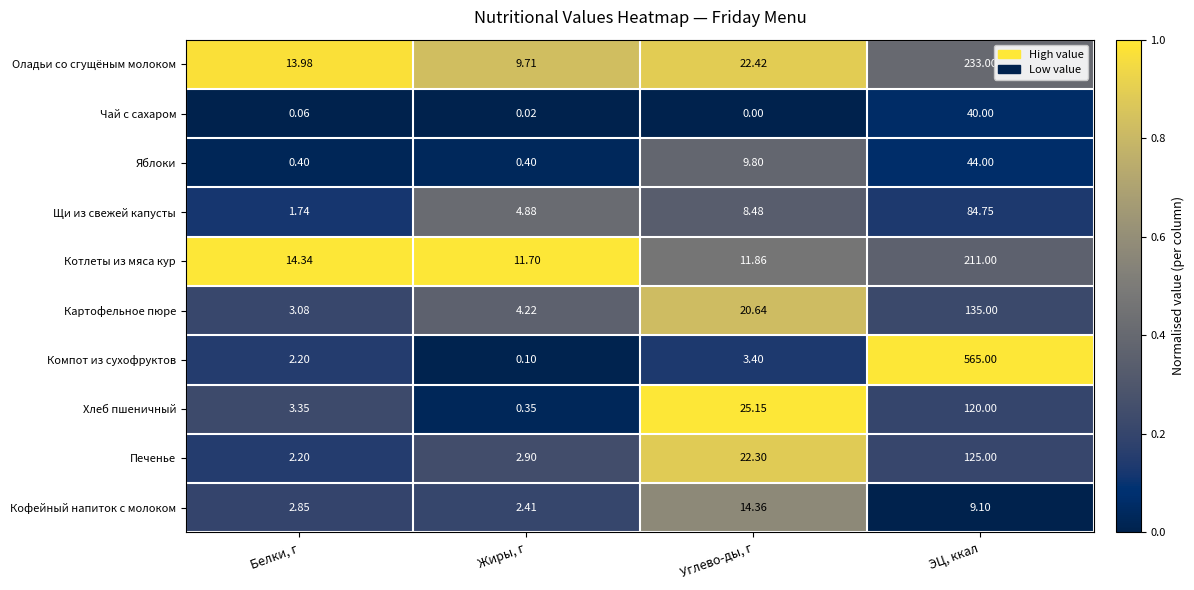

Which series has the widest spread of values?

Компот из сухофруктов